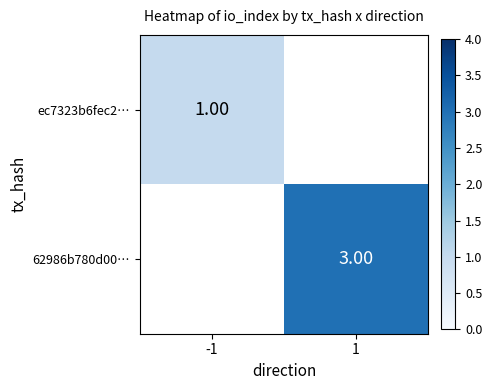

Is the value of 62986b780d00… at 1 greater than the value of ec7323b6fec2… at -1?

Yes